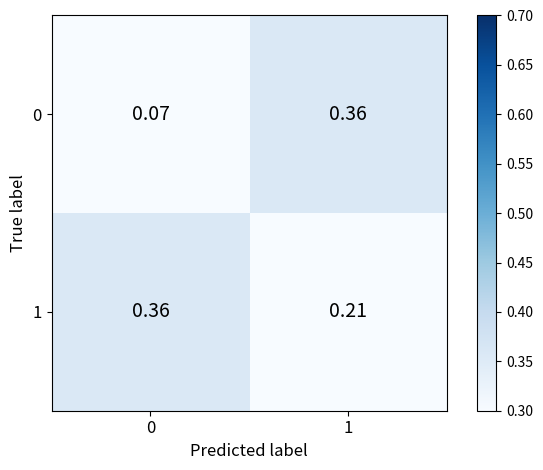

What is the spread (max minus min) of values at 0?

0.3